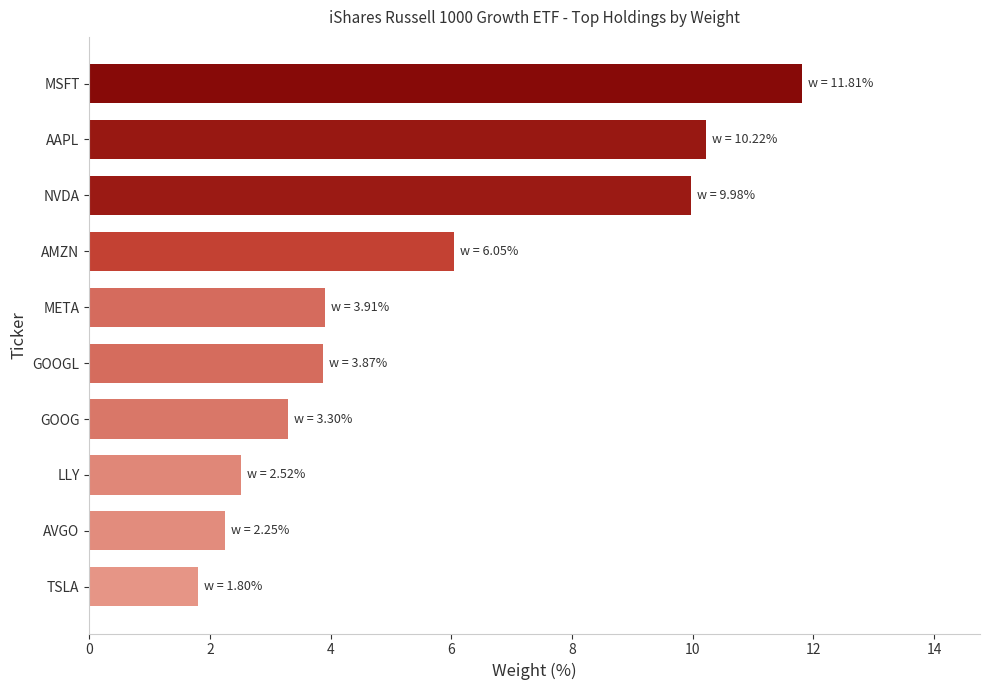

What is the greatest value displayed?

11.8